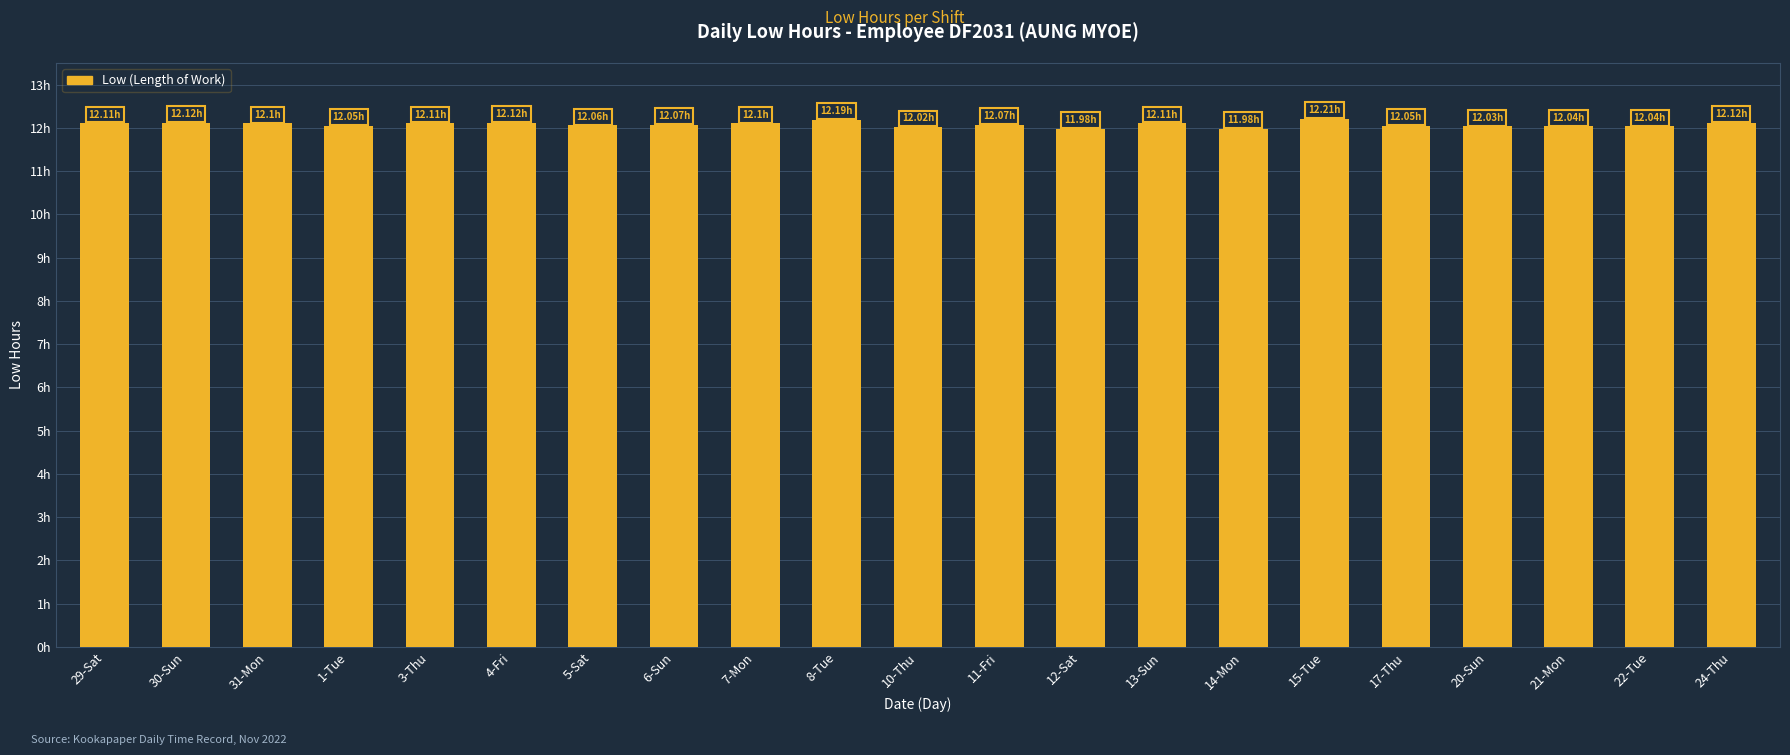

Are the bars grouped side by side (vs. stacked)?

No